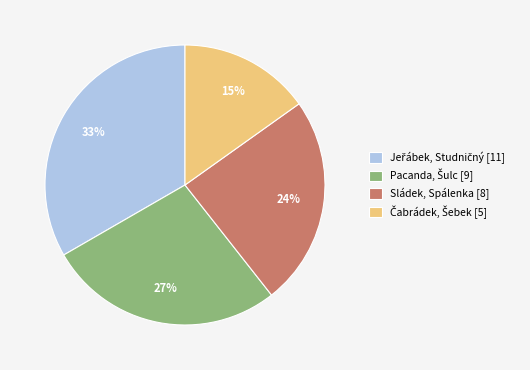

Is Sládek, Spálenka [8] the majority of the pie?

No